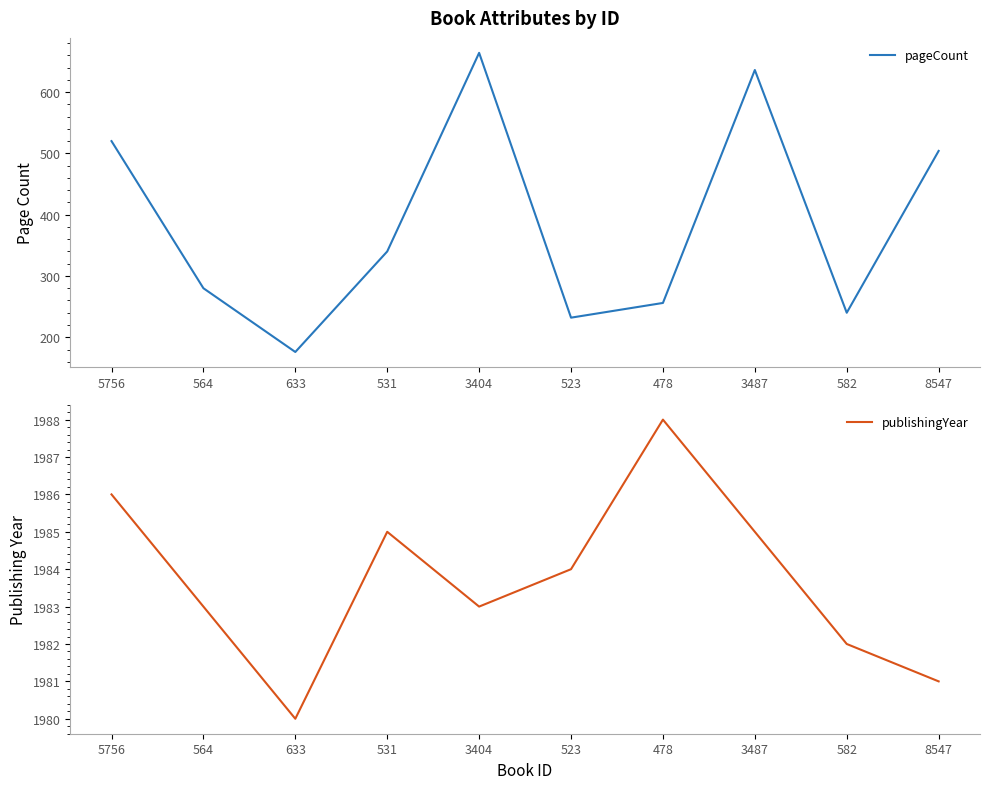

Which series has the largest range (max minus min)?

pageCount